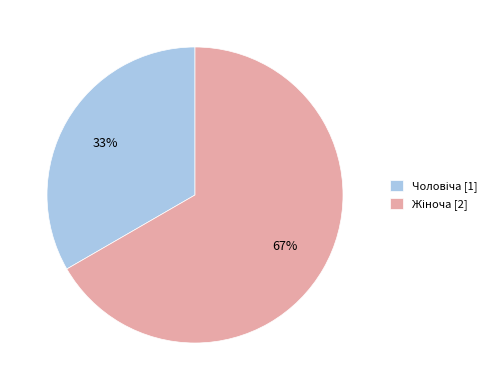

Is there a majority slice in this chart?

Yes